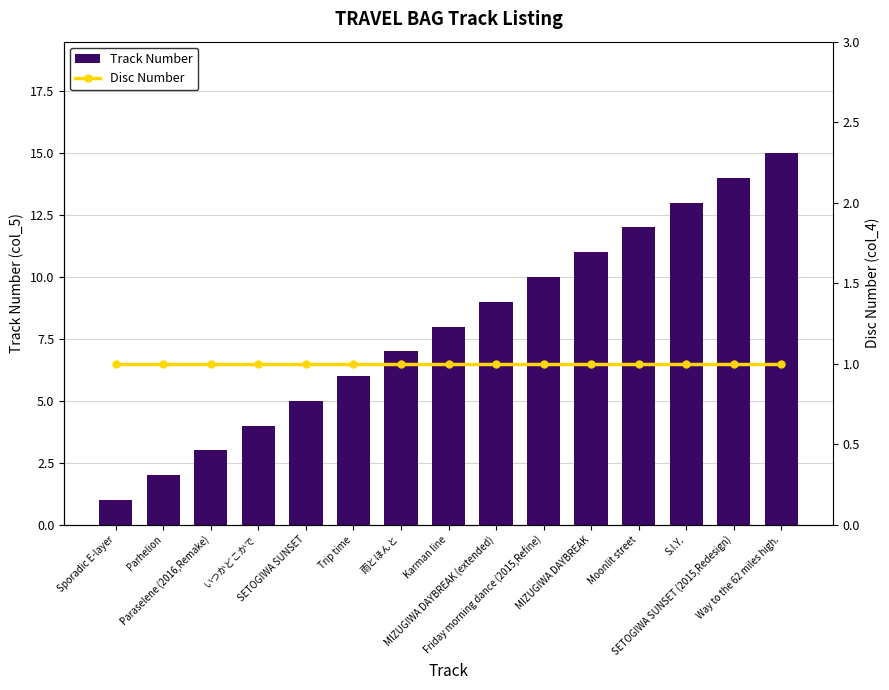

The Disc Number series shows 1 at Way to the 62 miles high.. True or false?

True